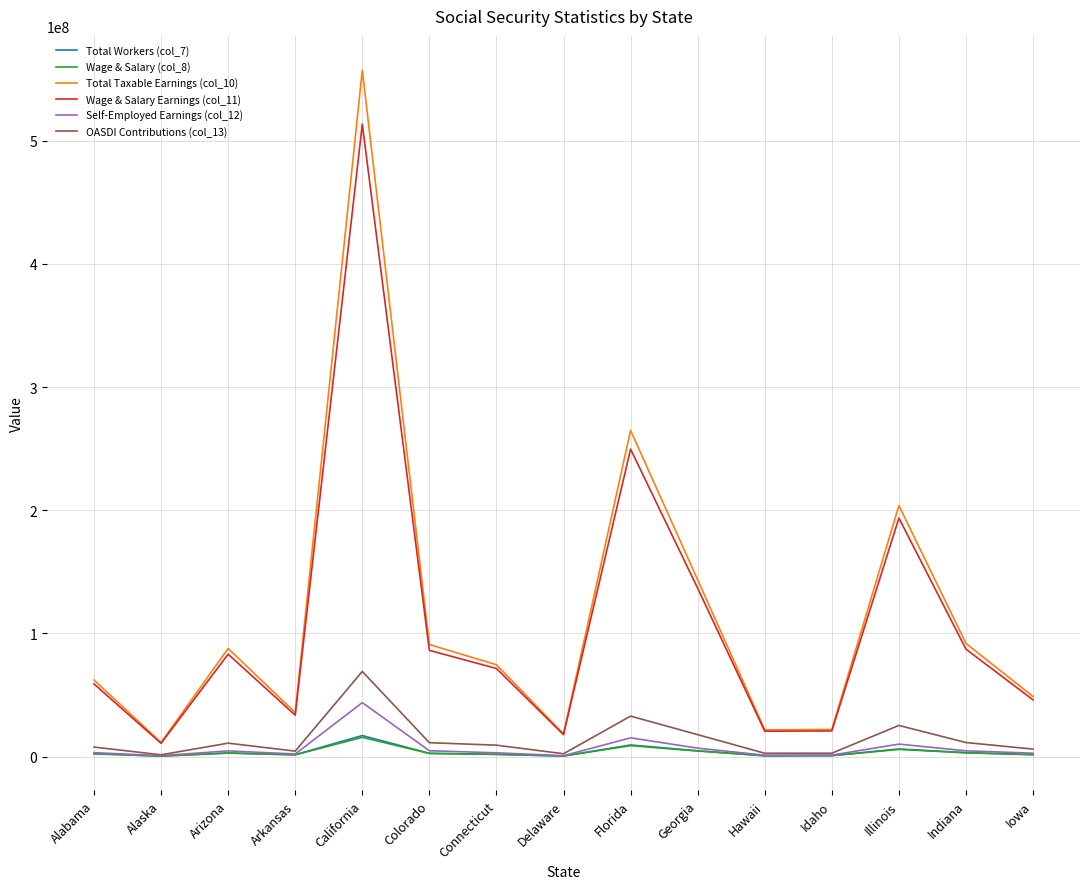

What is the minimum value for Wage & Salary Earnings (col_11)?

10751566